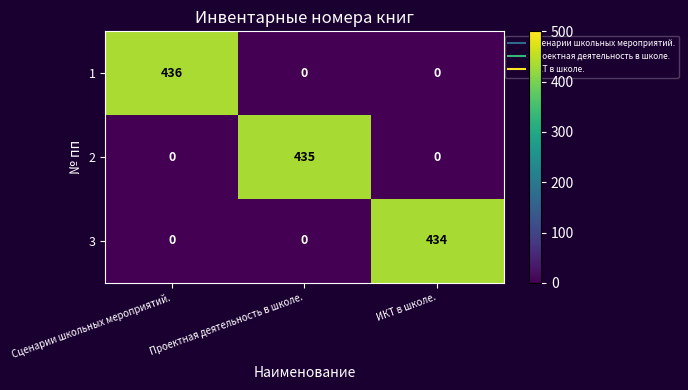

List the series in order of their overall mean, lowest first.

3, 2, 1